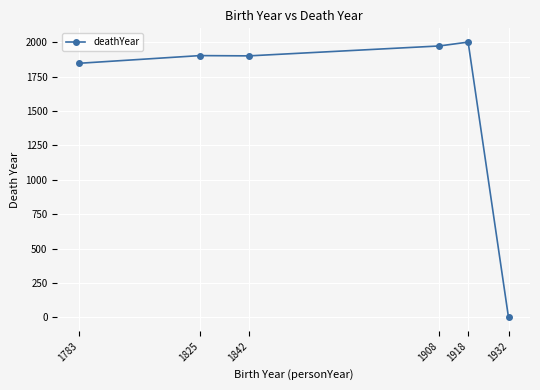

True or false: the data has more than 0 interior local peaks.

True